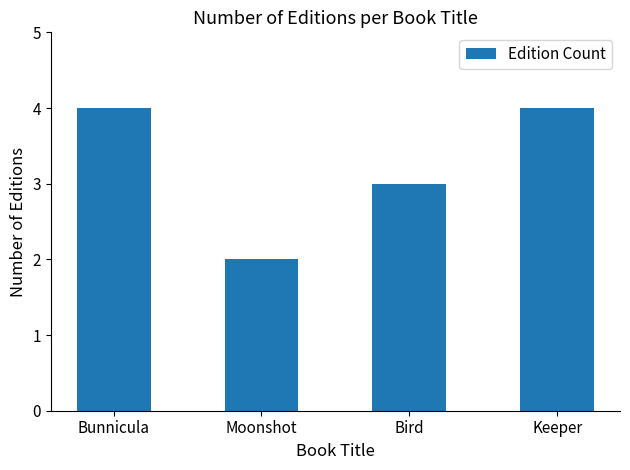

What is the value of the 4th bar from the left?

4